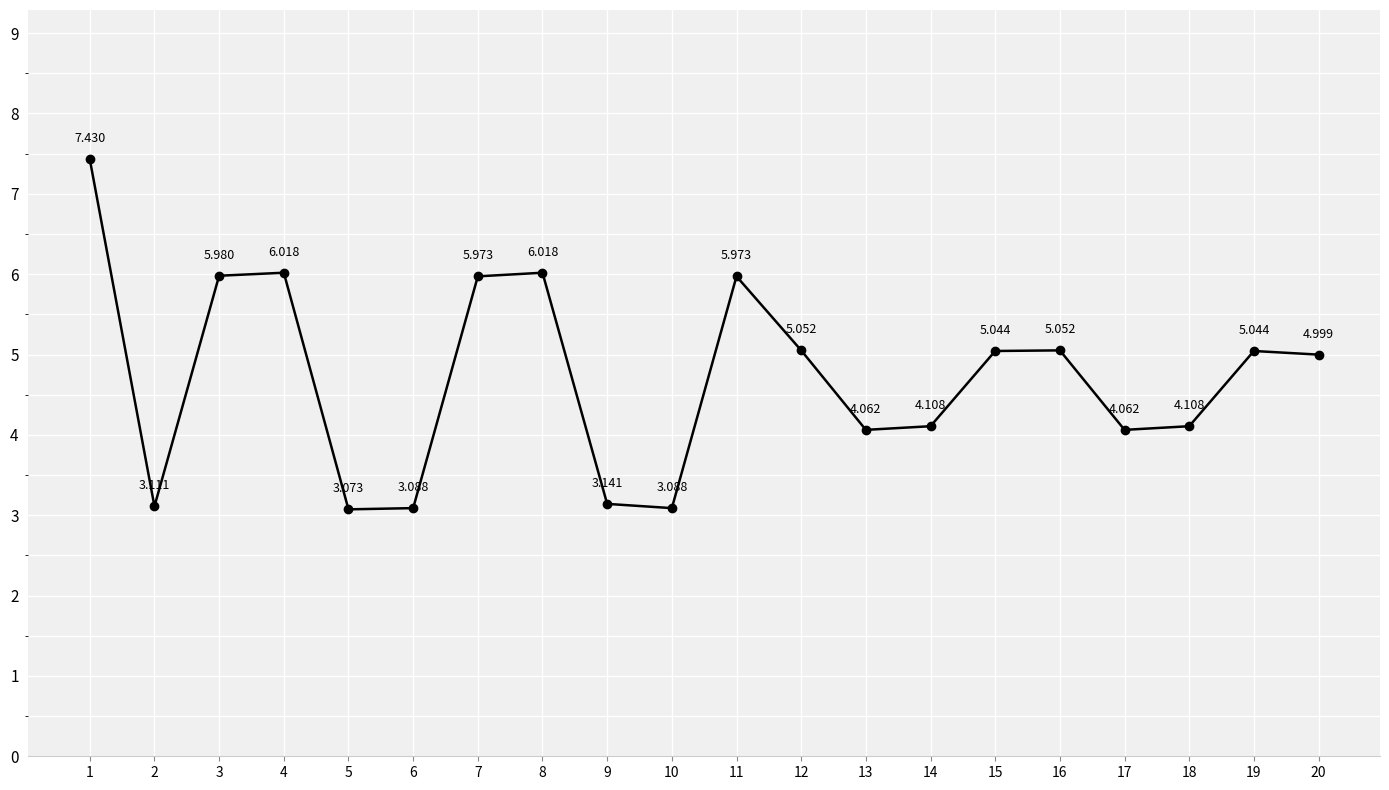

True or false: the data has more than 2 interior local peaks.

True